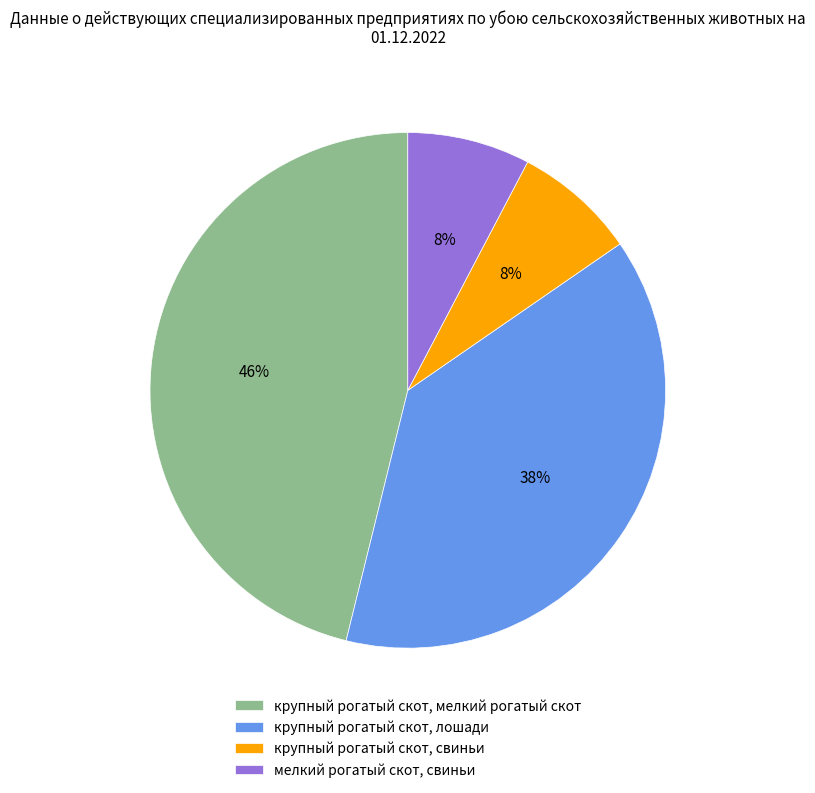

To the nearest percent, what is the difference between the largest and smallest slice percentages?

38%